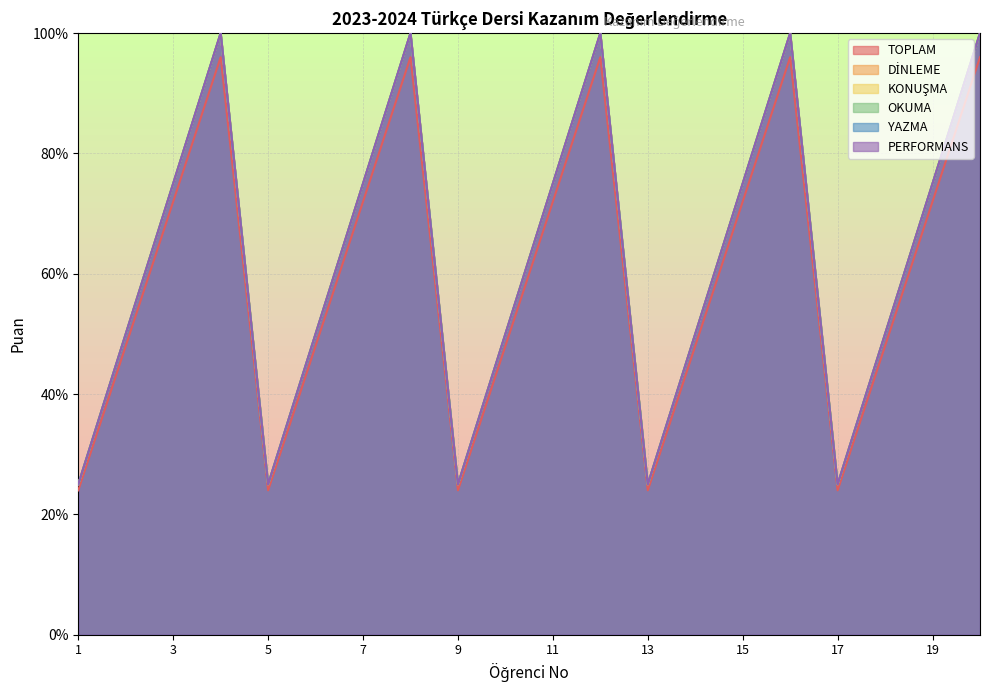

At which category does YAZMA reach its first local peak?

4